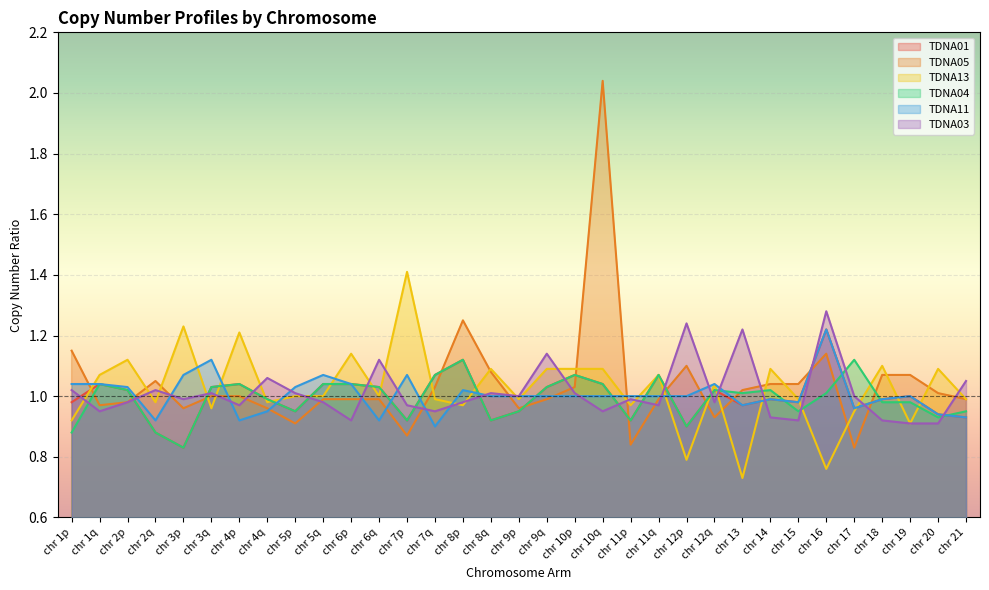

What is the sum of the TDNA04 values at chr 10q and chr 18?

2.0